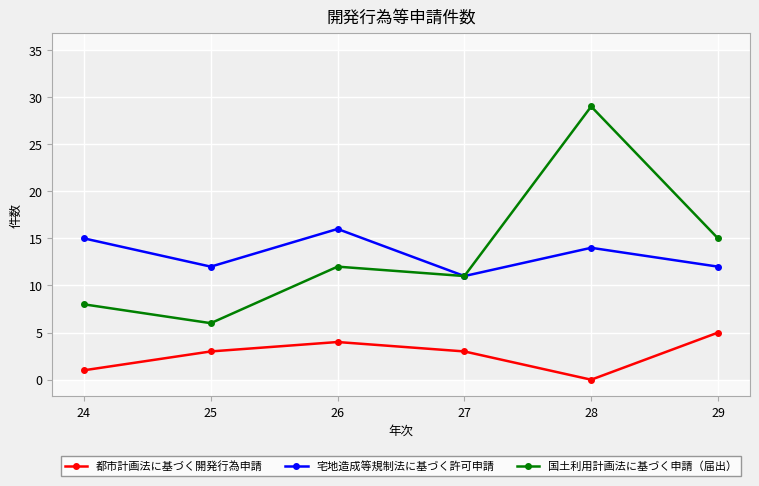

How many lines are shown in the chart?

3